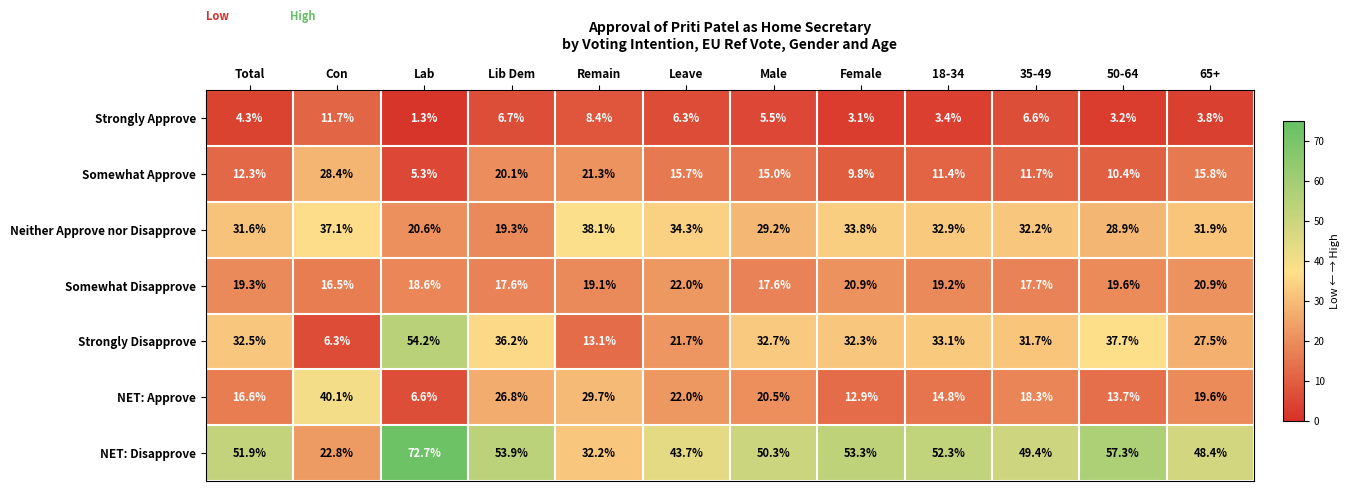

What is the sum of all Neither Approve nor Disapprove values?

369.9